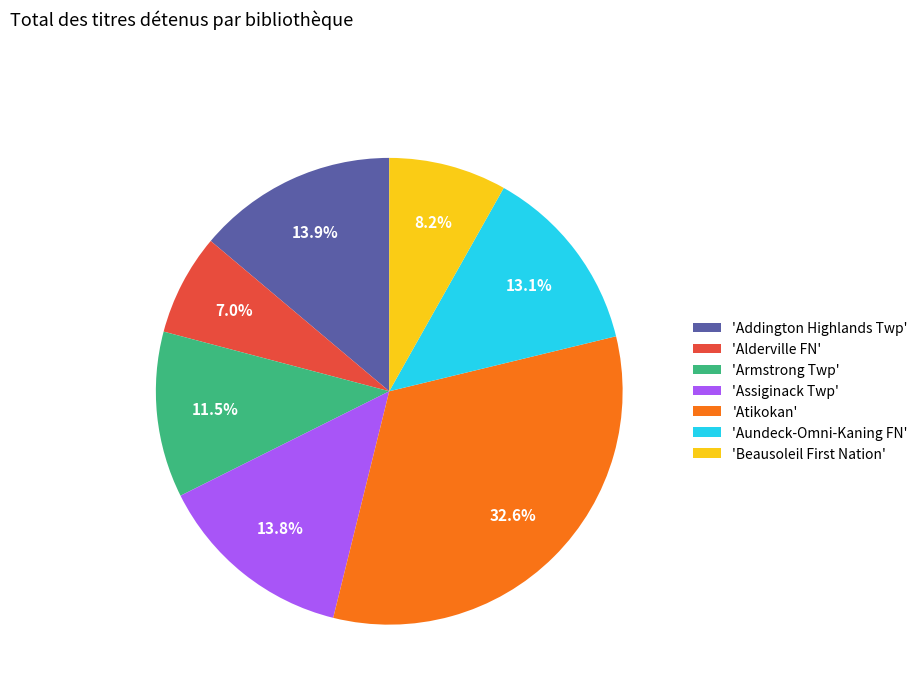

Combined, what portion of the pie is 'Armstrong Twp' and 'Alderville FN'?

18.5%